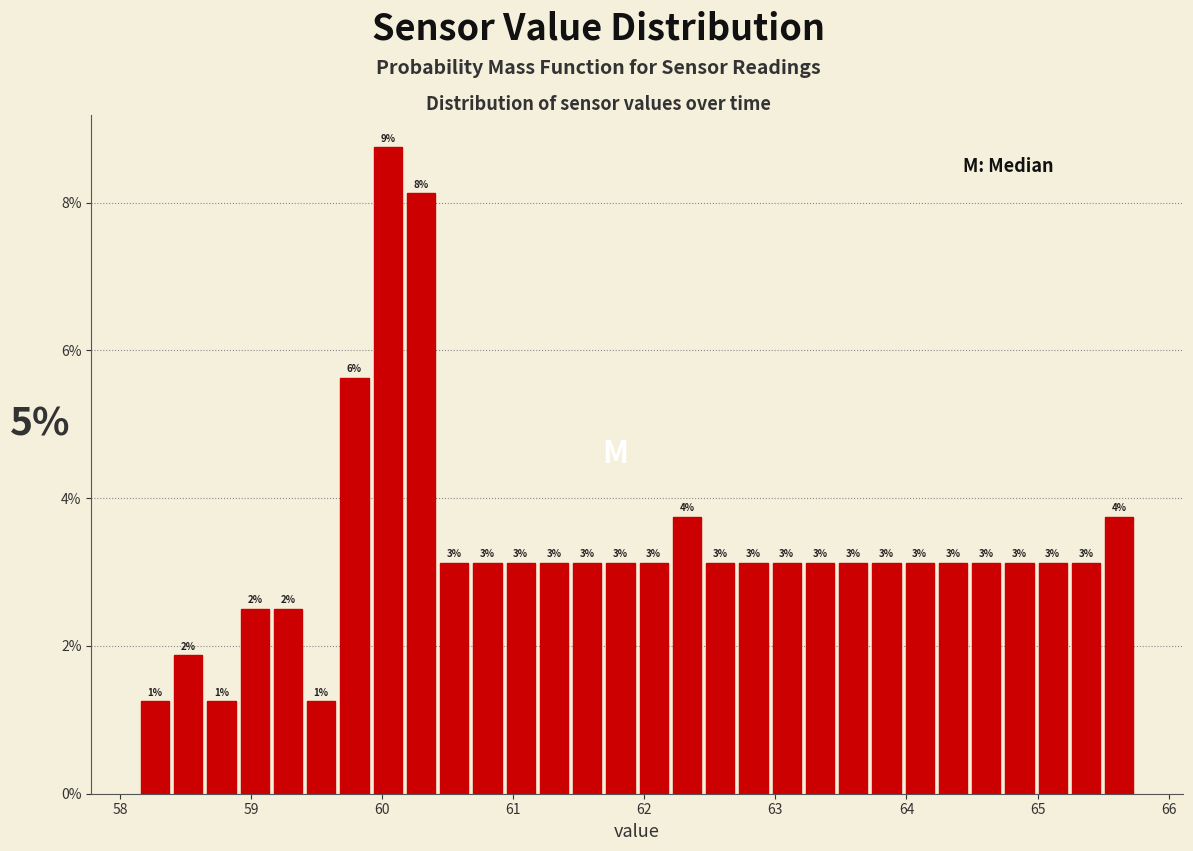

Around what value on the x-axis is the tallest bar? Give the approximate position of its centre, as read against the axis.

60.0